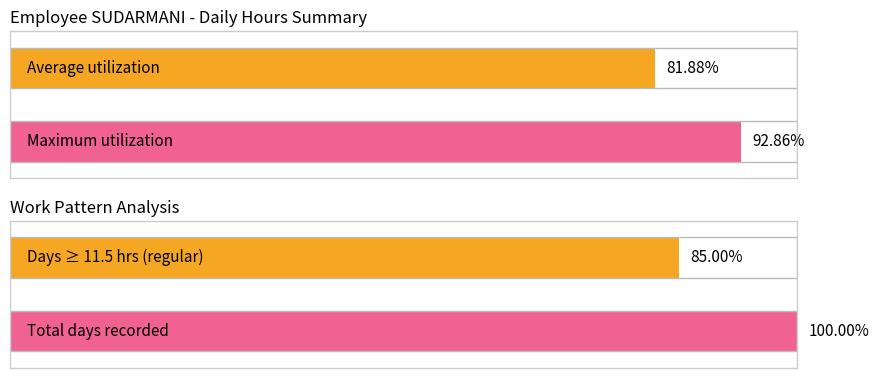

Does the chart contain stacked bars?

No